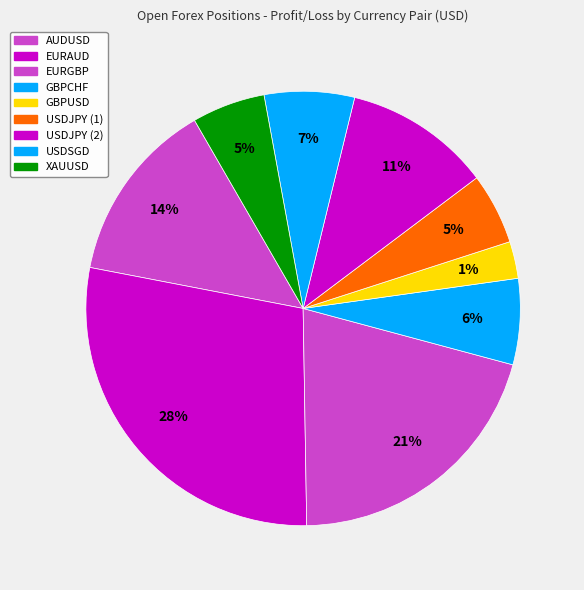

Is it true that GBPCHF is 6% of the pie?

True